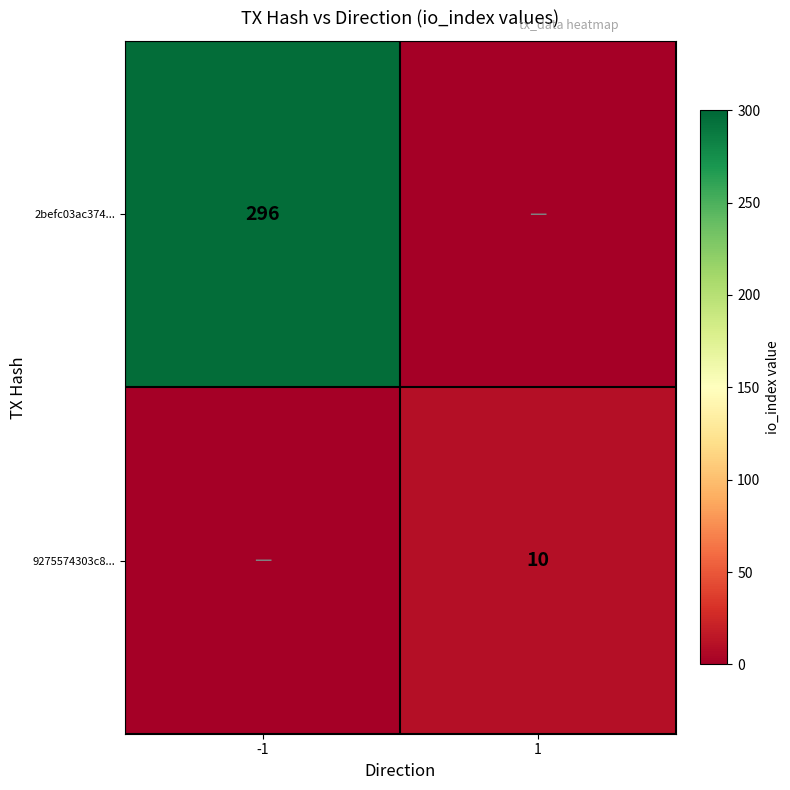

At how many categories does at least one series exceed 107?

1